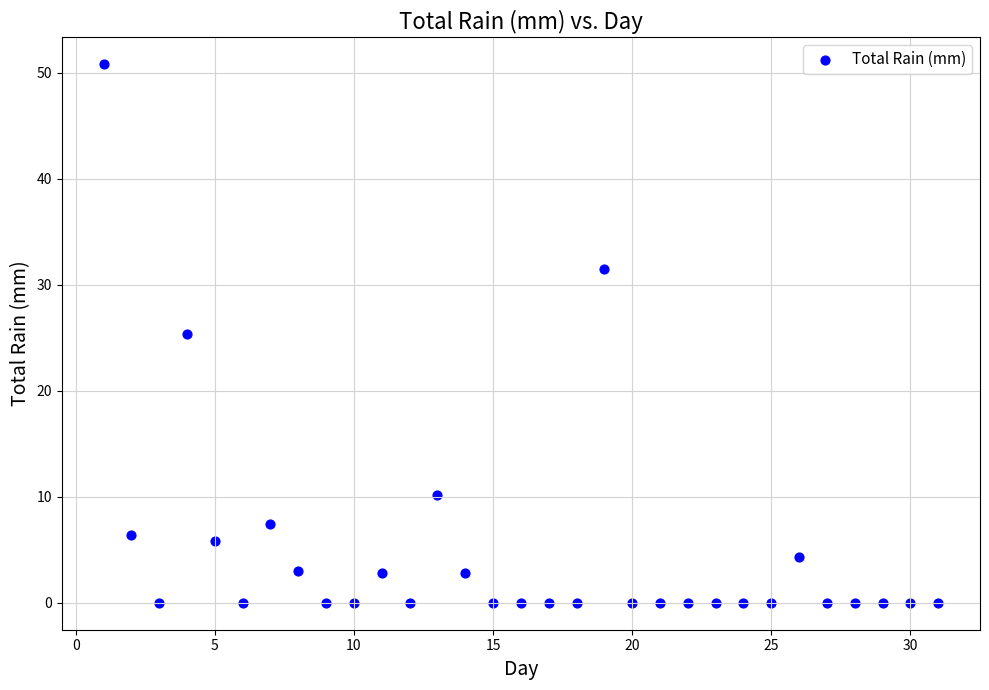

What is the range of Y values (max minus min)?

50.8